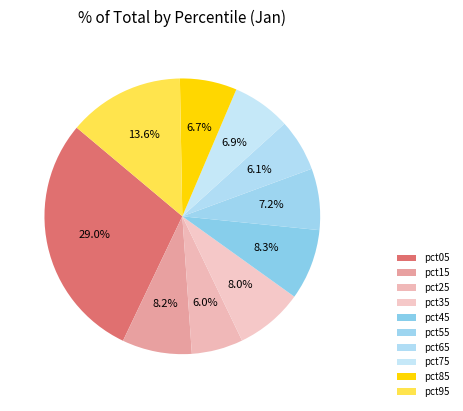

How many segments does this pie chart have?

10